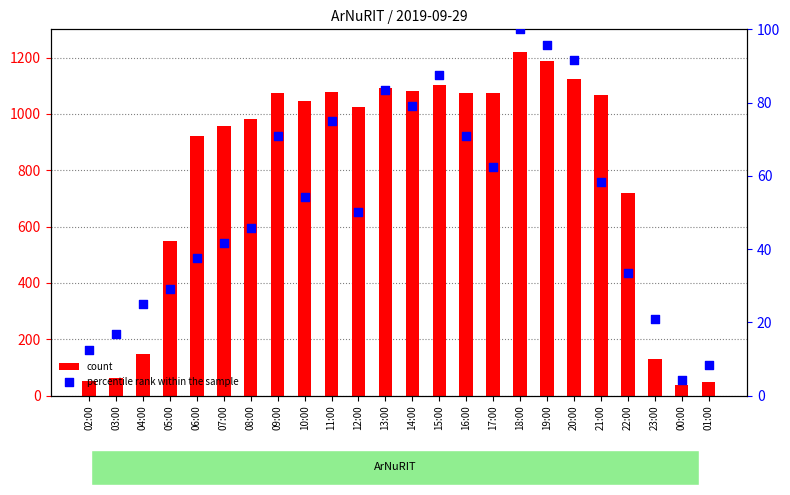

What are all the series names shown in the legend?

count, percentile rank within the sample